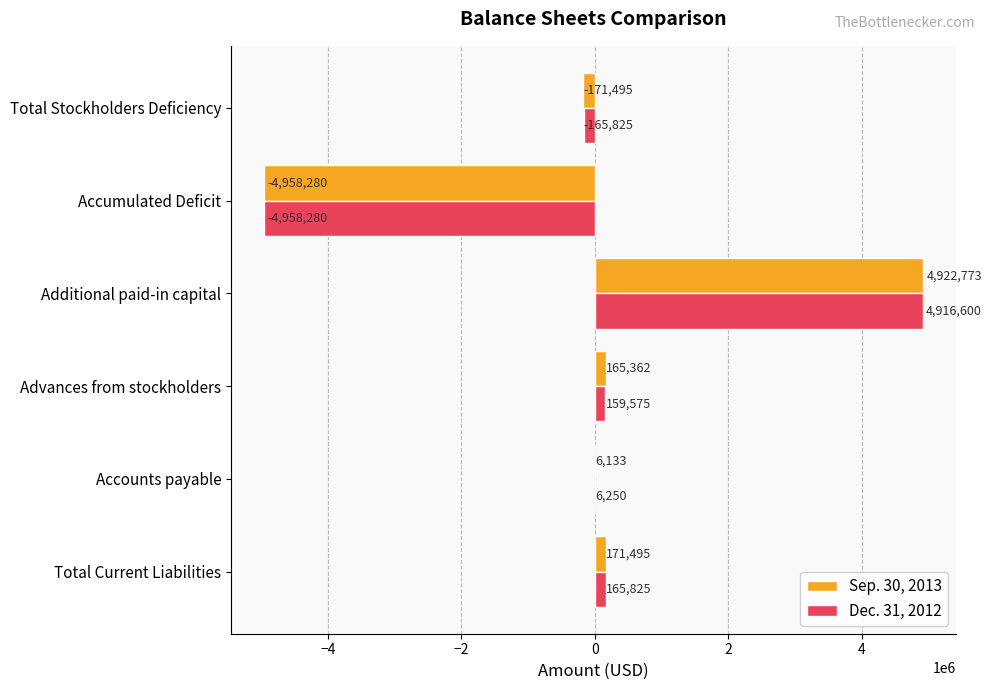

The Sep. 30, 2013 series shows 165362 at Advances from stockholders. True or false?

True